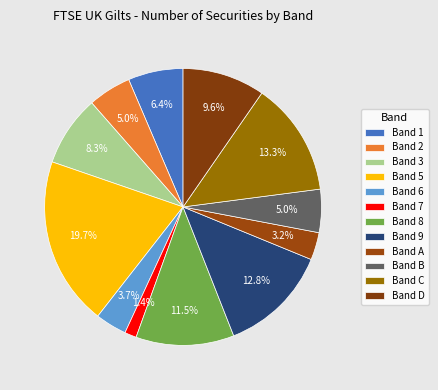

Which slice is the largest?

5